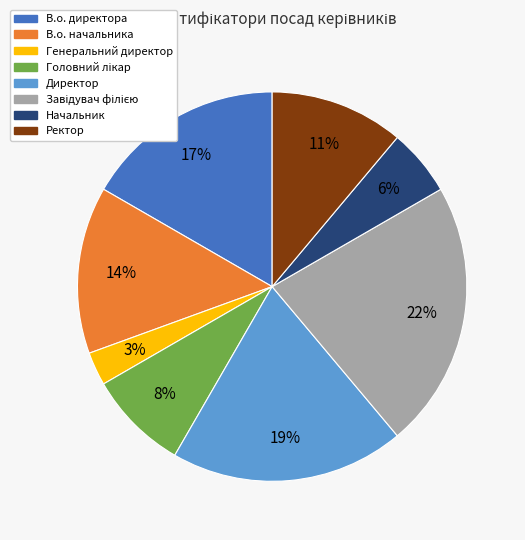

The Директор slice represents 34% of the pie. True or false?

False